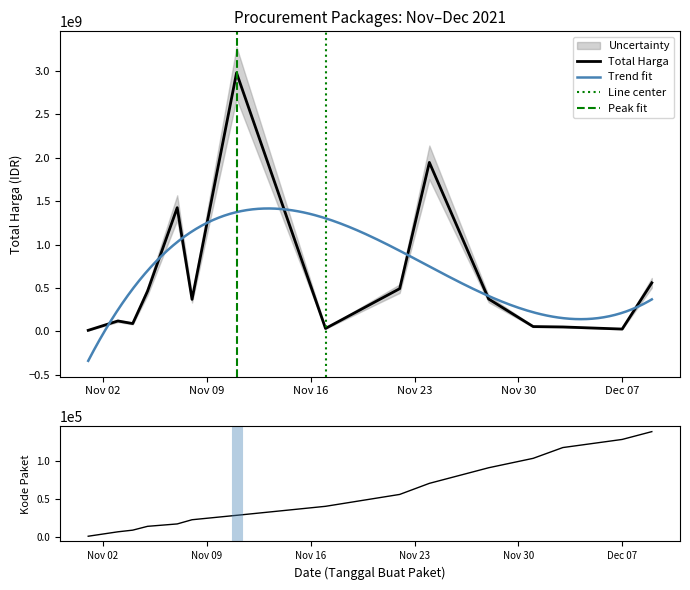

Rank the series by their average value, from lowest to highest.

Kode Paket, Total Harga